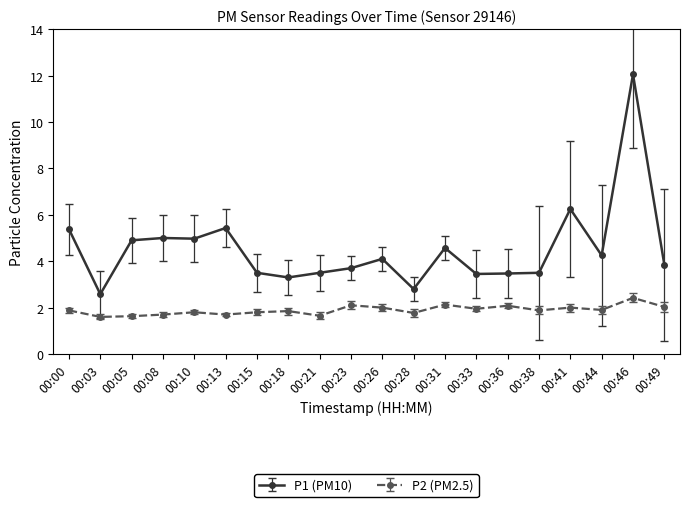

What is the value of the P2 (PM2.5) point at the 18th from the left?

1.9